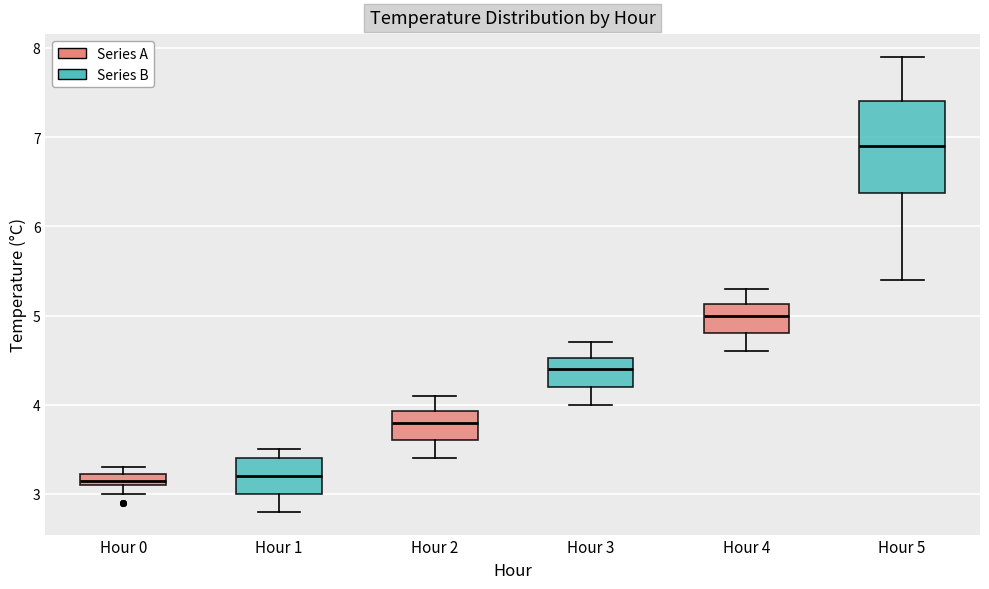

Which box is the tallest, from its lower edge to its upper edge?

Hour 5